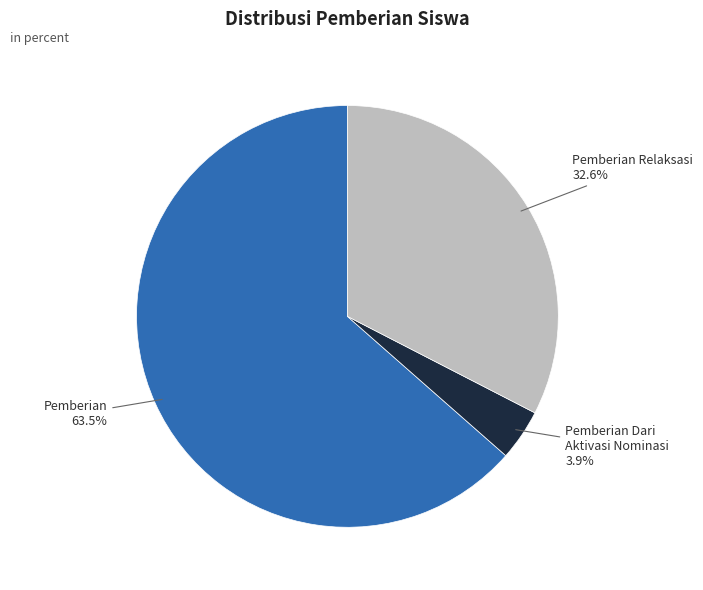

Is there a majority slice in this chart?

Yes